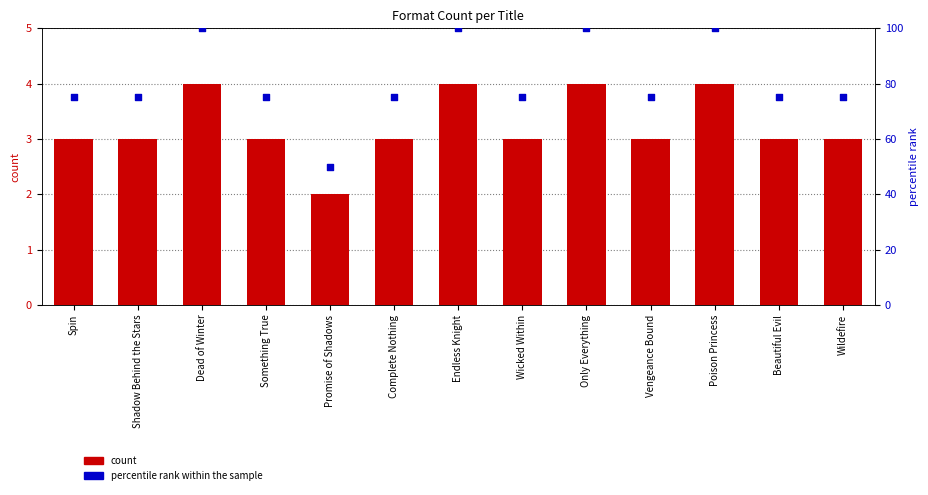

Which series contains the highest Y value?

percentile rank within the sample